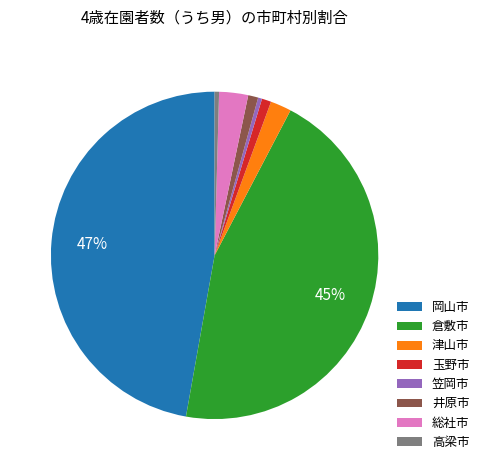

To the nearest percent, what is the difference between the largest and smallest slice percentages?

47%